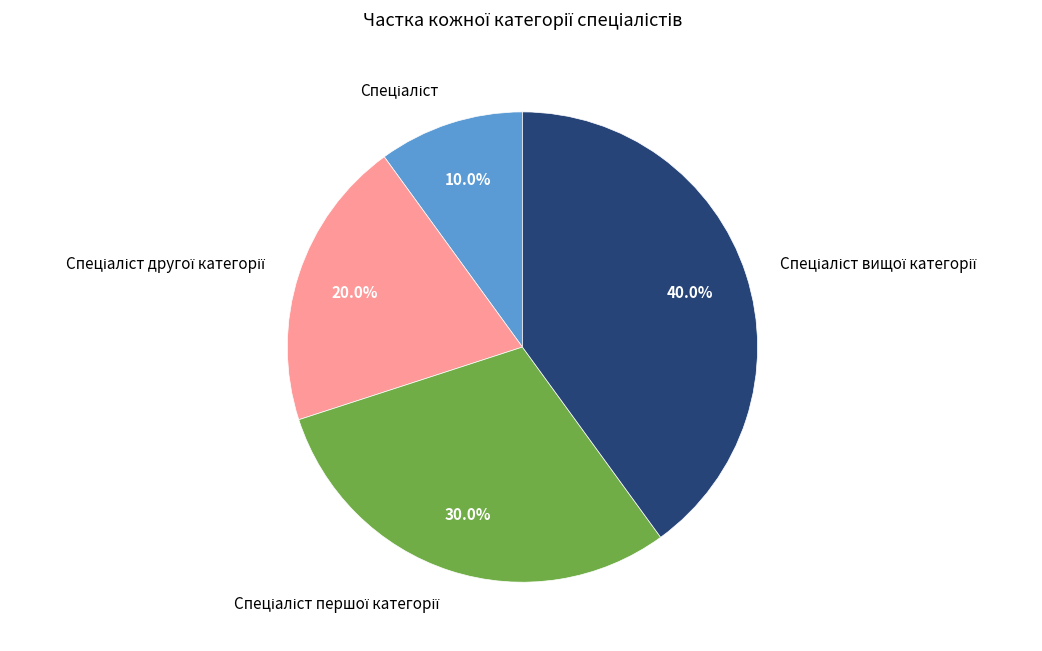

Is there any slice that represents more than half of the pie?

No